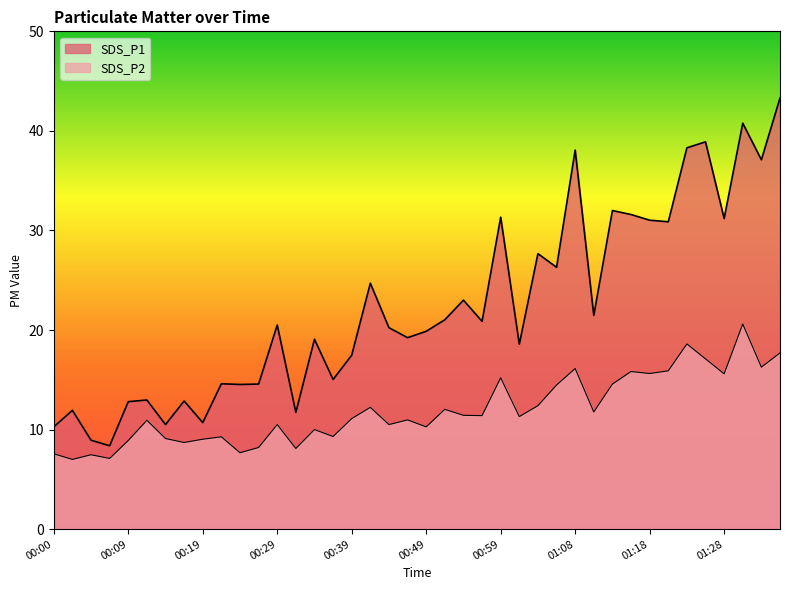

What is the spread (max minus min) of values at 00:07?

1.3